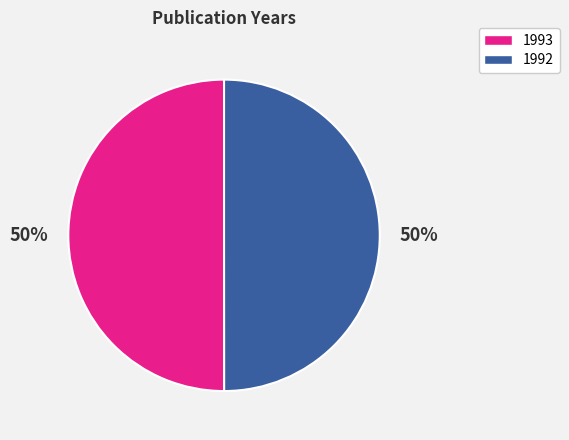

What percentage is the 1992 slice, to the nearest percent?

50%